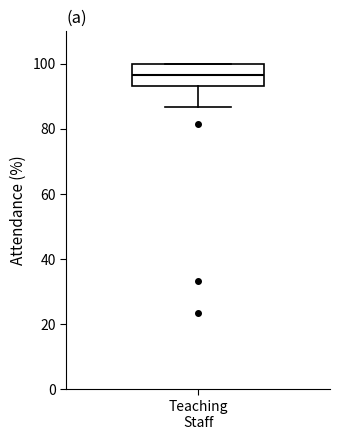

Transcribe this box plot: give where the median line is, the range the box spans, and where the two whiskers end, as read against the y-axis. The values are not printed on the chart, so give them approximately, as read against the axis.

median 96, box 94 to 100, whiskers 86 to 100